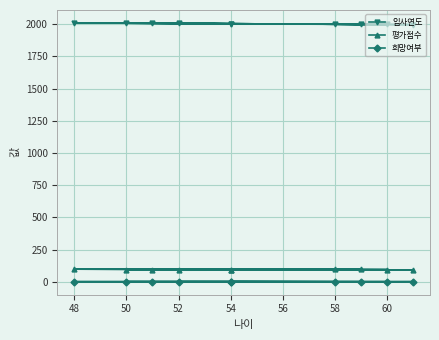

True or false: 입사연도 and 희망여부 intersect in this chart.

False